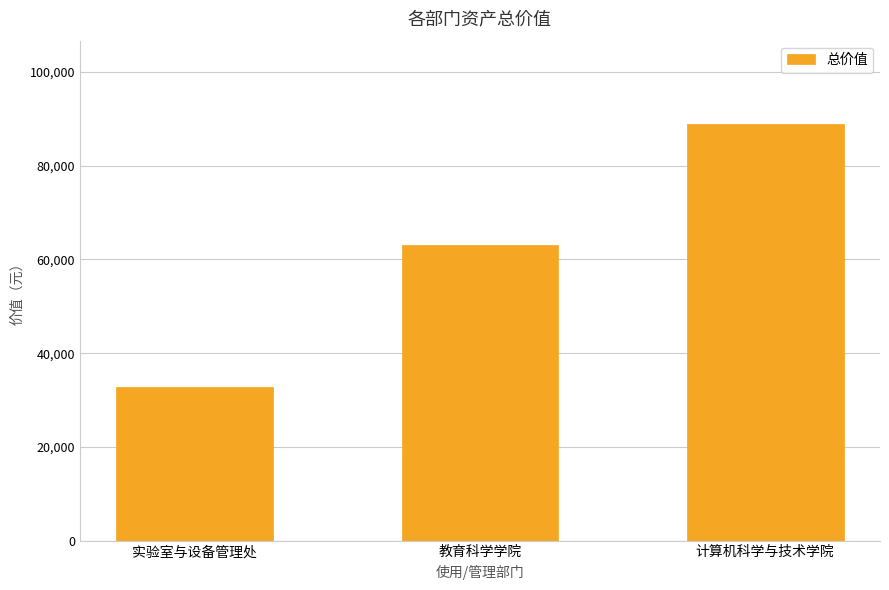

The chart shows a value of 53550 at 实验室与设备管理处. True or false?

False